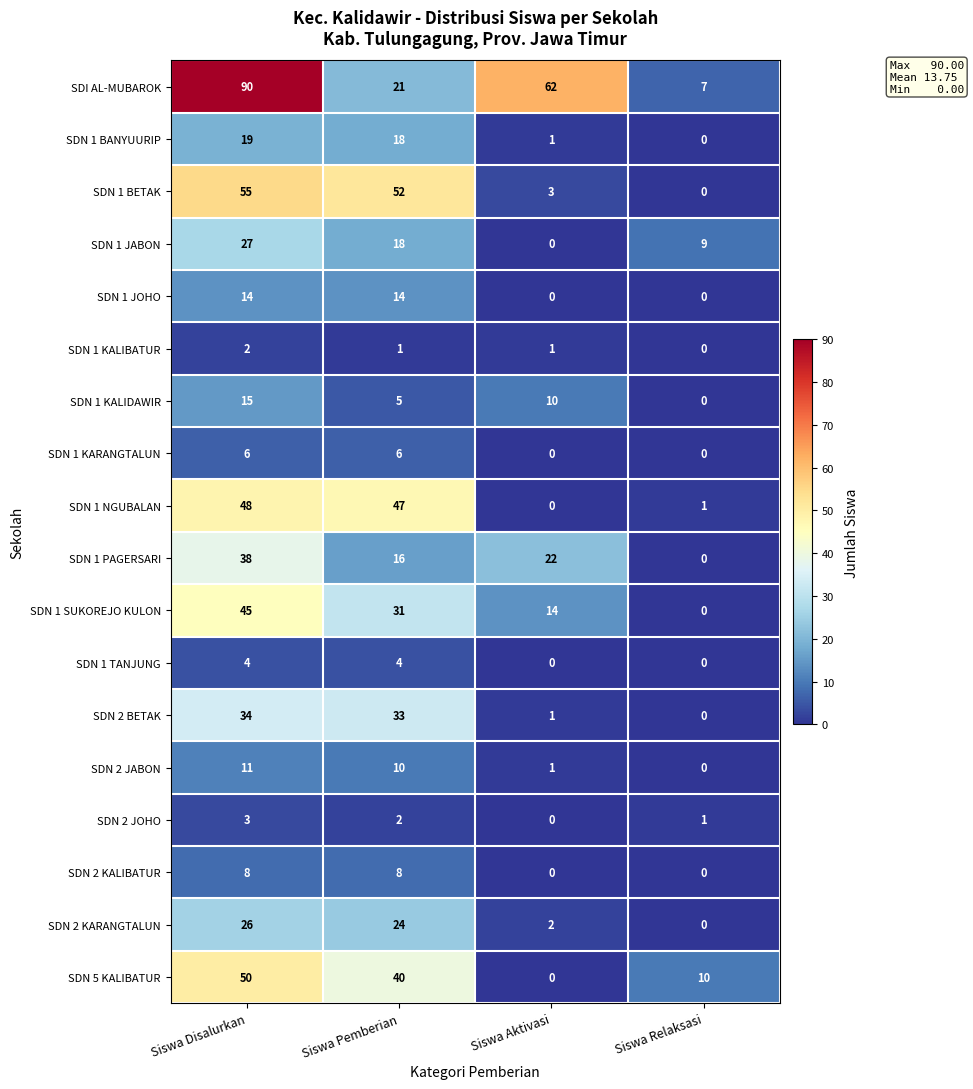

Which category has the highest value across all series?

Siswa Disalurkan